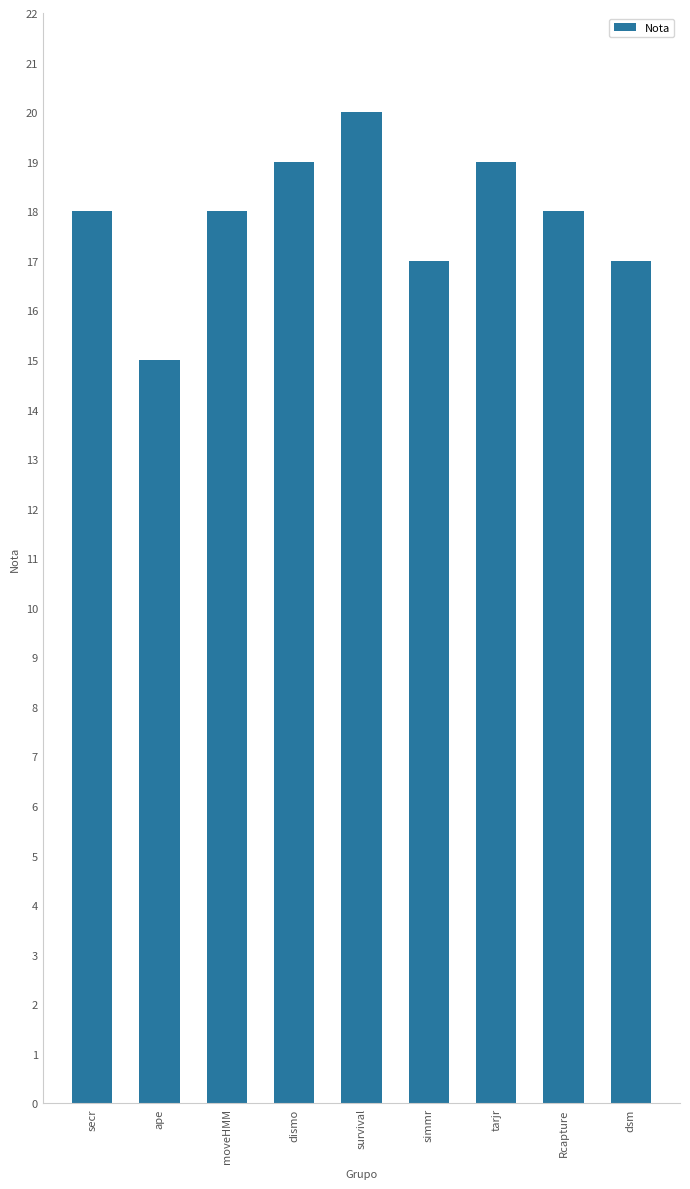

True or false: the data shows 24 at secr.

False